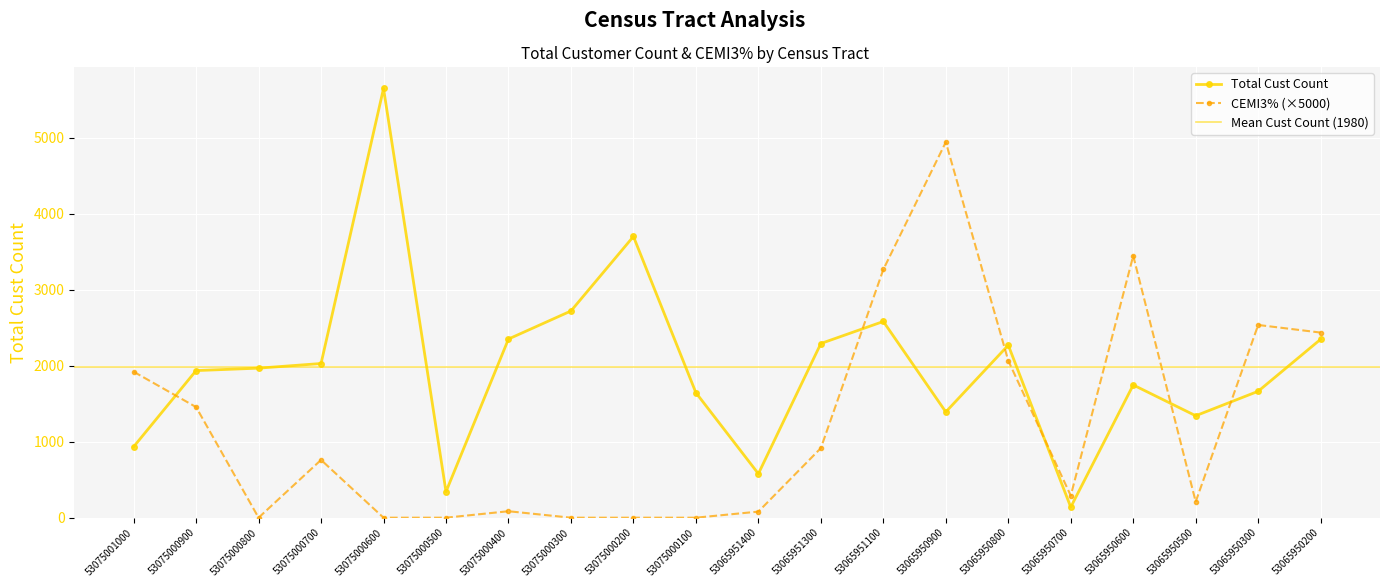

At which label does Total Cust Count reach its peak?

53075000600